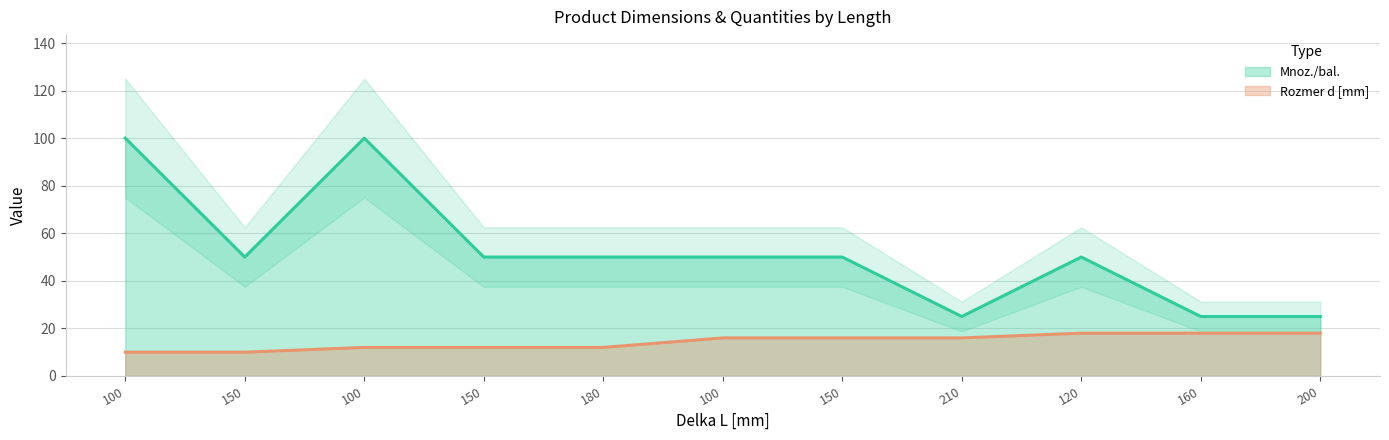

Between 150 and 100, which is larger?

150